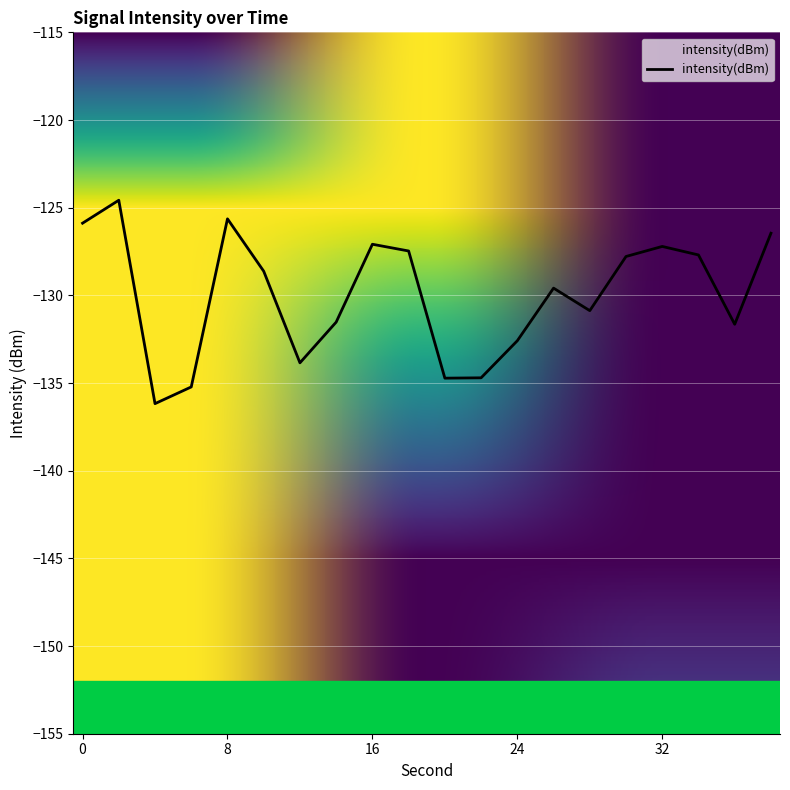

What value does the data have at 0?

-125.9